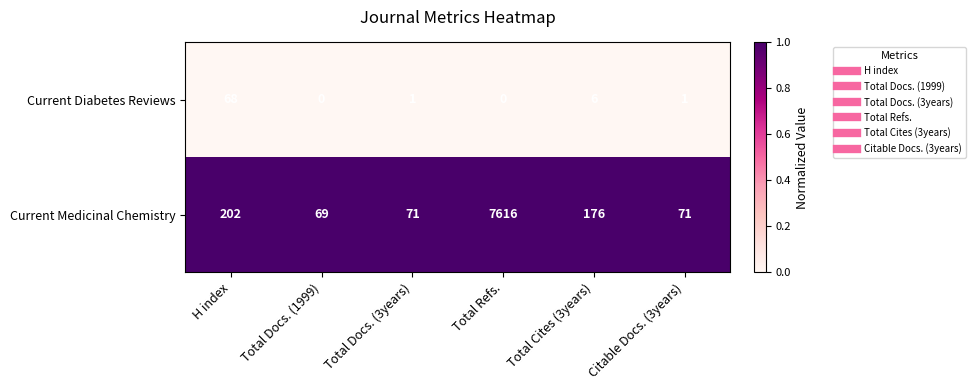

List the series in order of their peak value, highest first.

Current Medicinal Chemistry, Current Diabetes Reviews